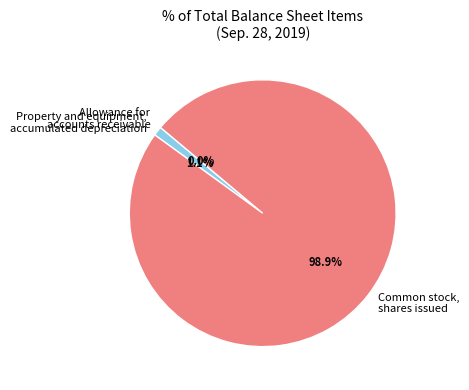

Which slice represents more than half of the pie?

Common stock, shares issued